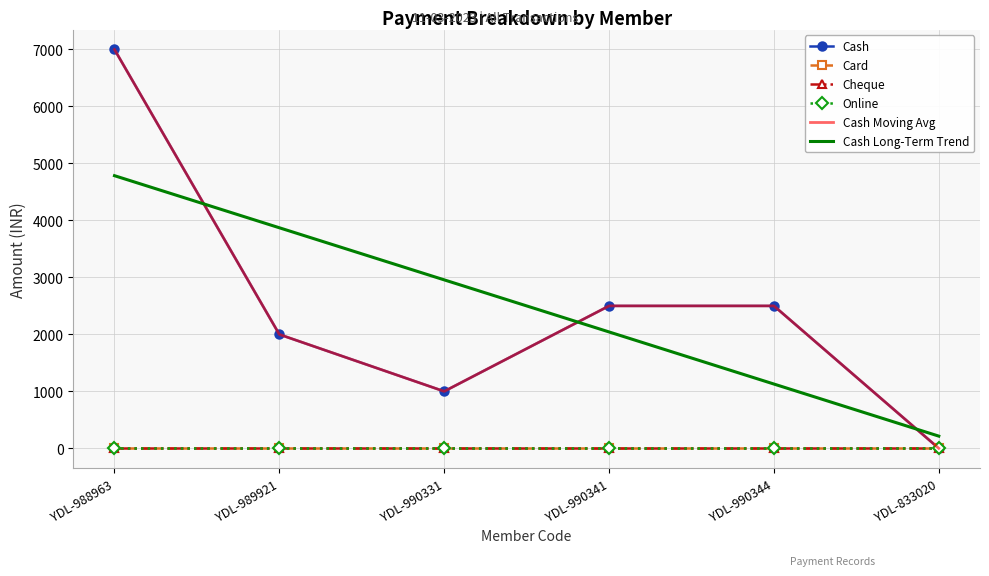

What is the total value across all series at YDL-990344?

6128.5